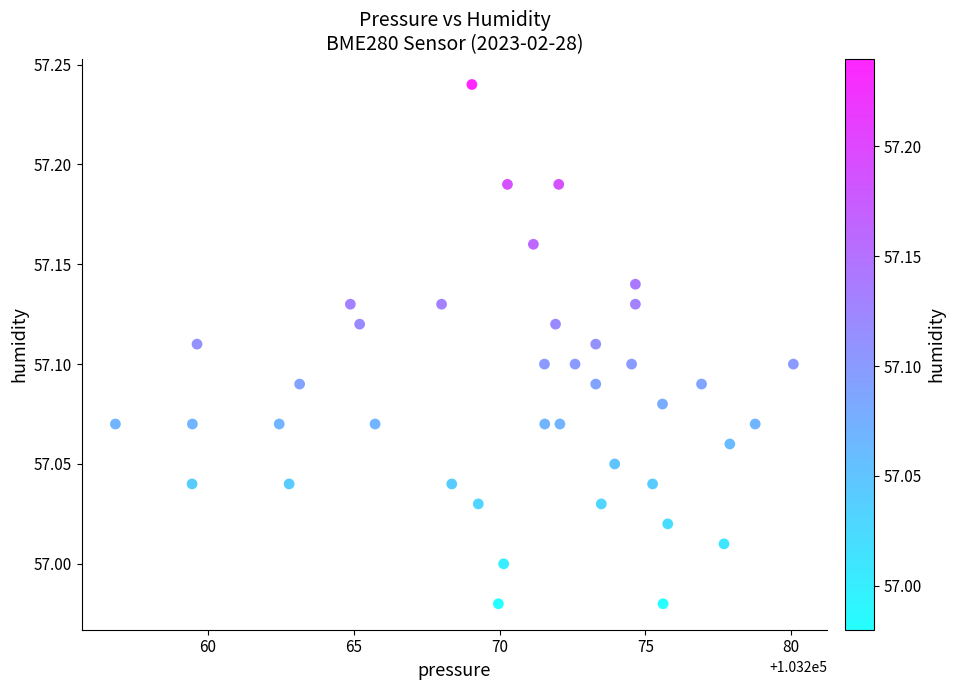

What is the range of Y values (max minus min)?

0.3